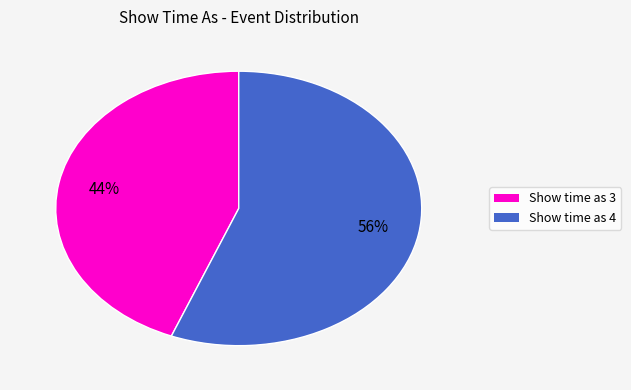

What is the largest slice in the pie chart?

Show time as 4